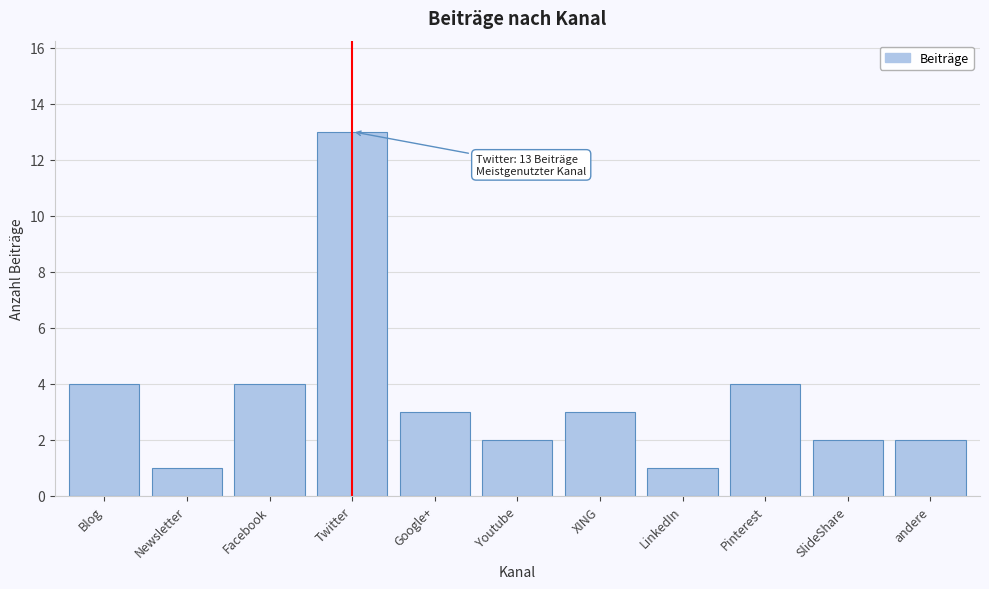

Reading left to right, list all the values displayed in this chart.

4	1	4	13	3	2	3	1	4	2	2